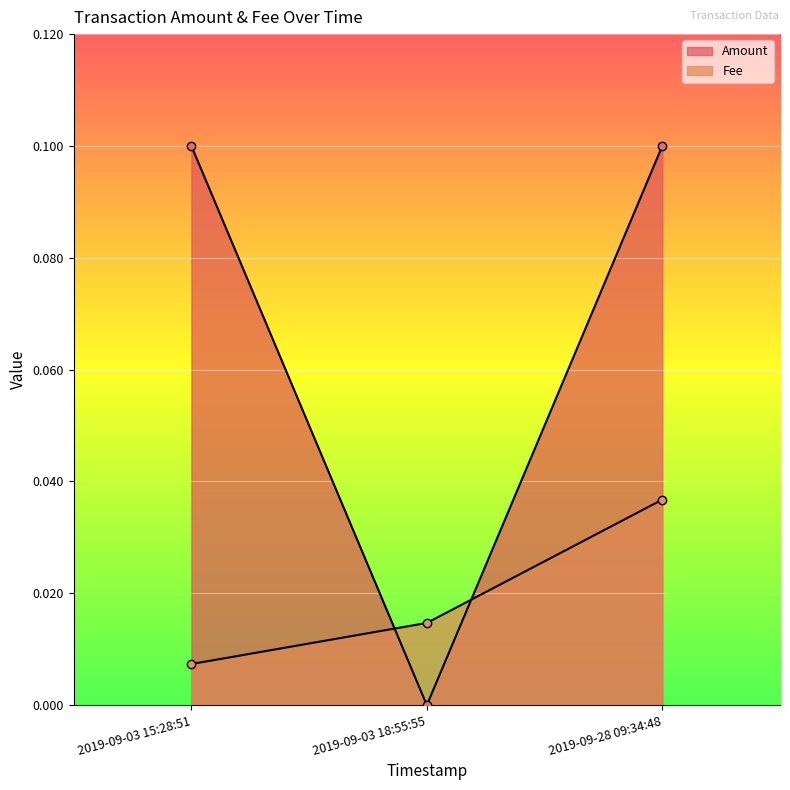

Reading left to right, what are all the values shown in this chart?

Amount: 2019-09-03 15:28:51=0.1	2019-09-03 18:55:55=0.0	2019-09-28 09:34:48=0.1
Fee: 2019-09-03 15:28:51=0.0	2019-09-03 18:55:55=0.0	2019-09-28 09:34:48=0.0